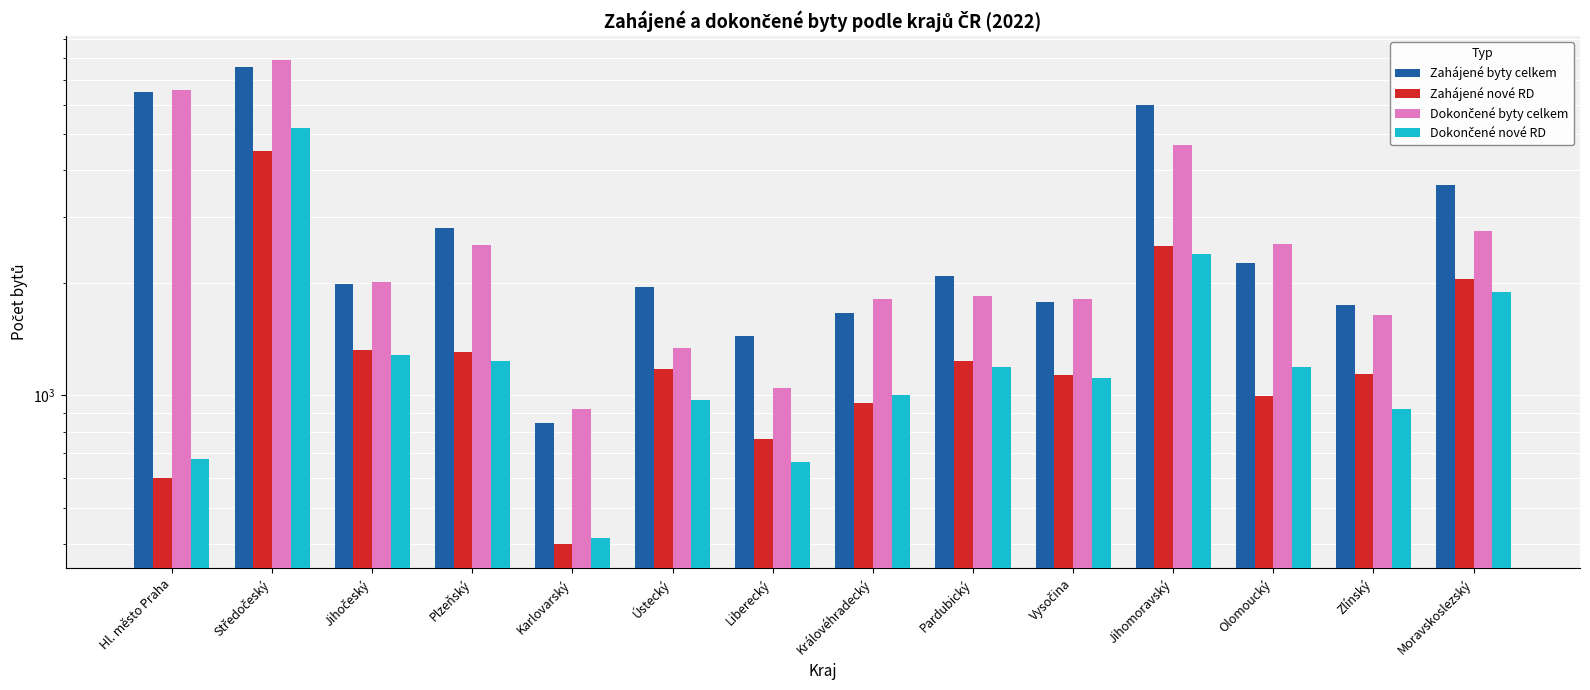

Read the Dokončené nové RD value at Jihomoravský, to the nearest 50.

2400